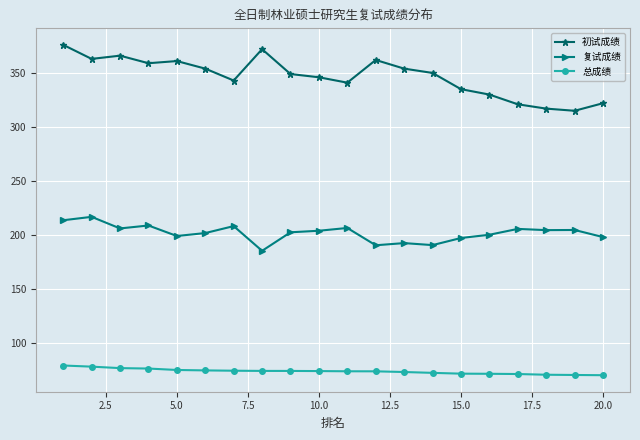

True or false: 初试成绩 and 总成绩 cross at least once.

False